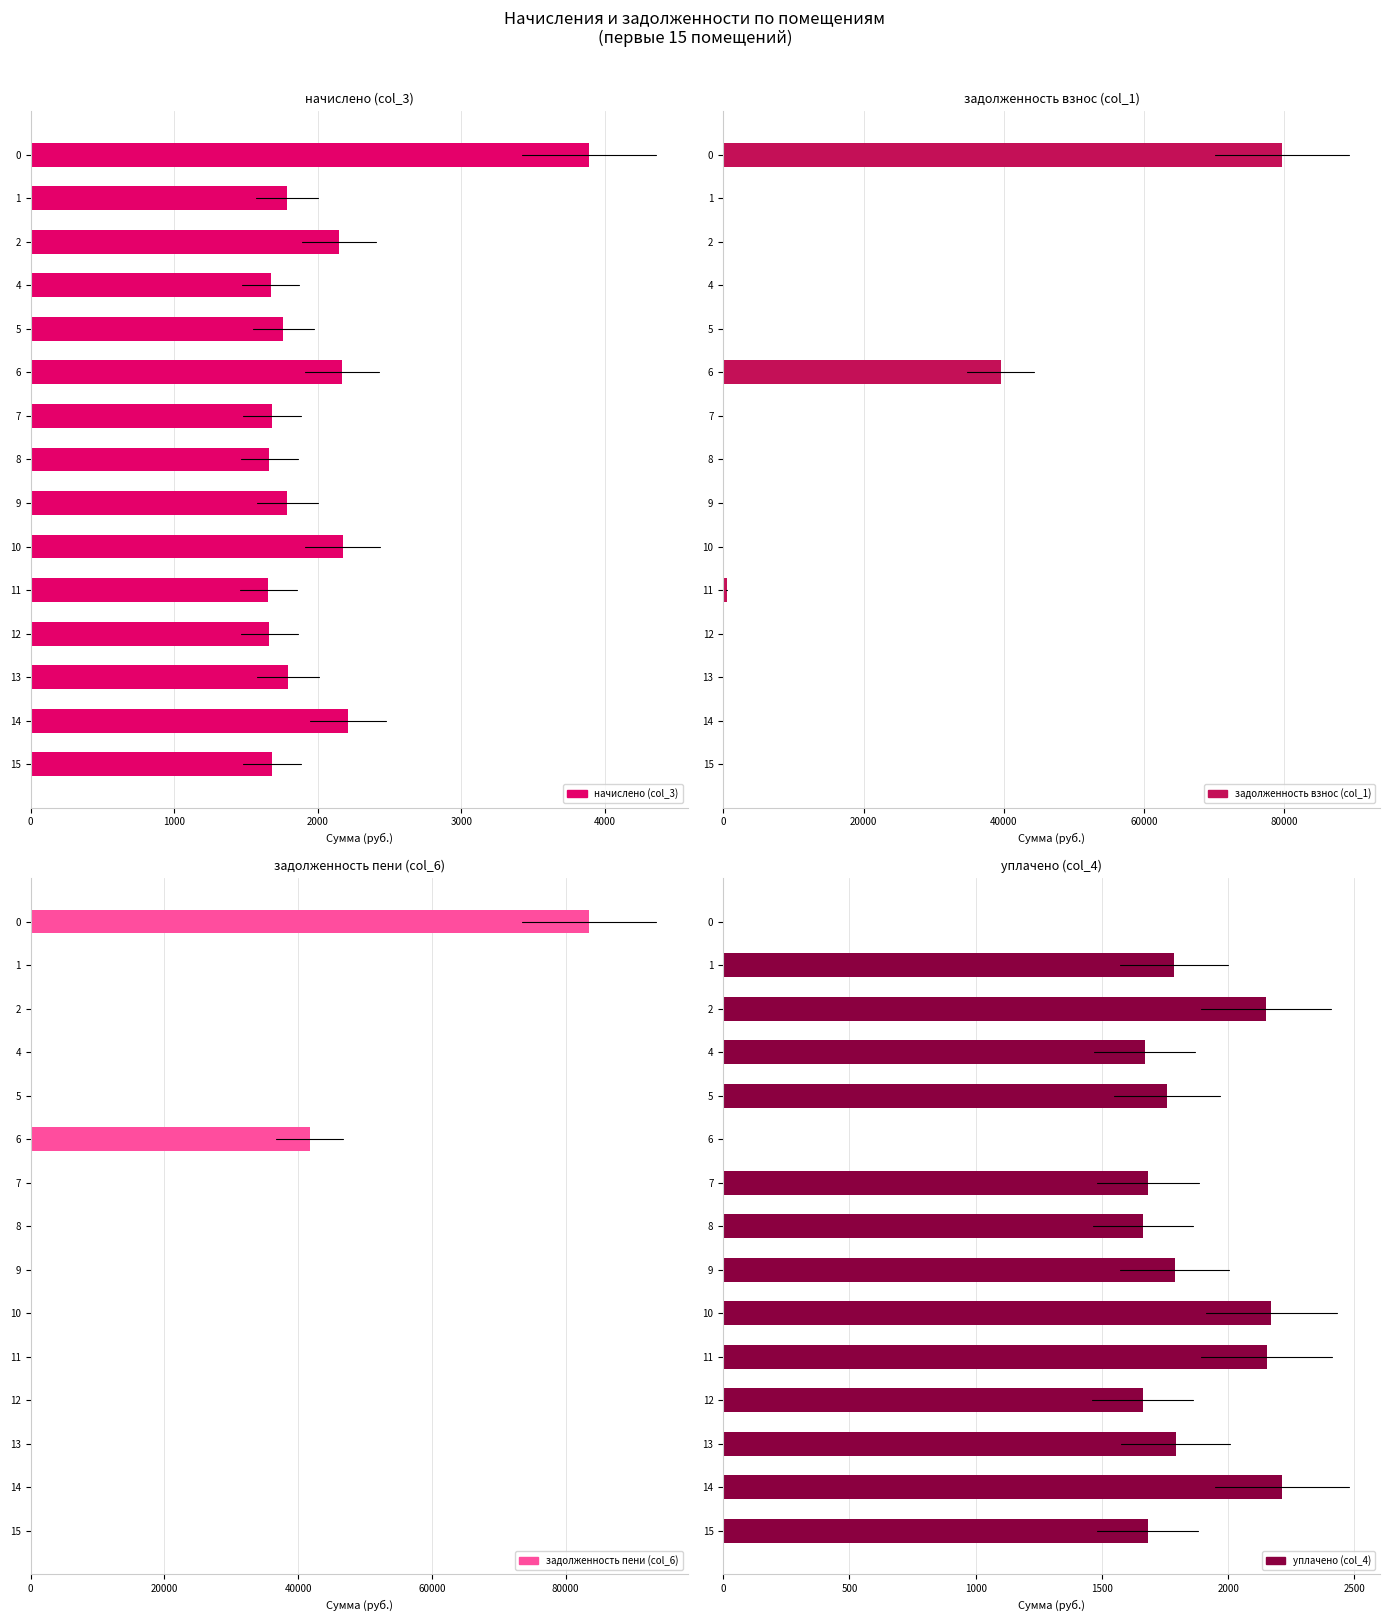

What are all the series names shown in the legend?

начислено (col_3), задолженность взнос (col_1), задолженность пени (col_6), уплачено (col_4)